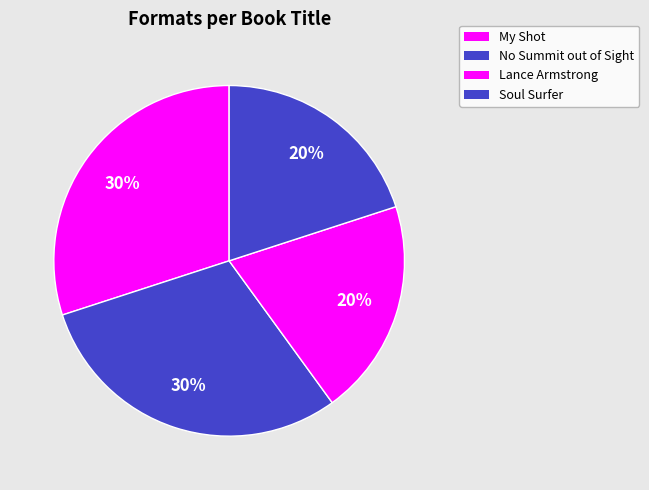

What is the change in value from My Shot to Soul Surfer?

-1